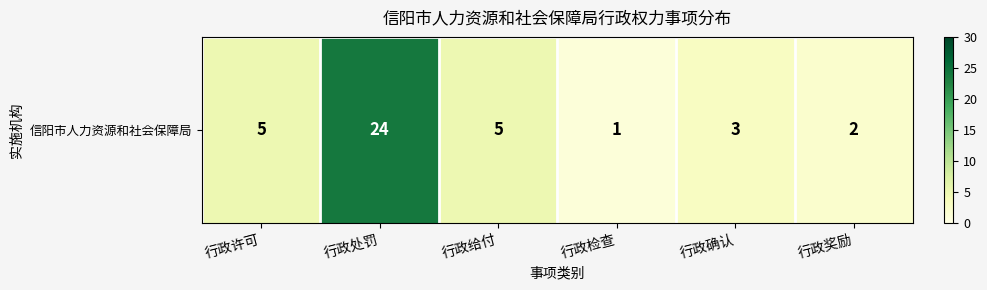

At which category does the chart reach its peak across all series?

行政处罚